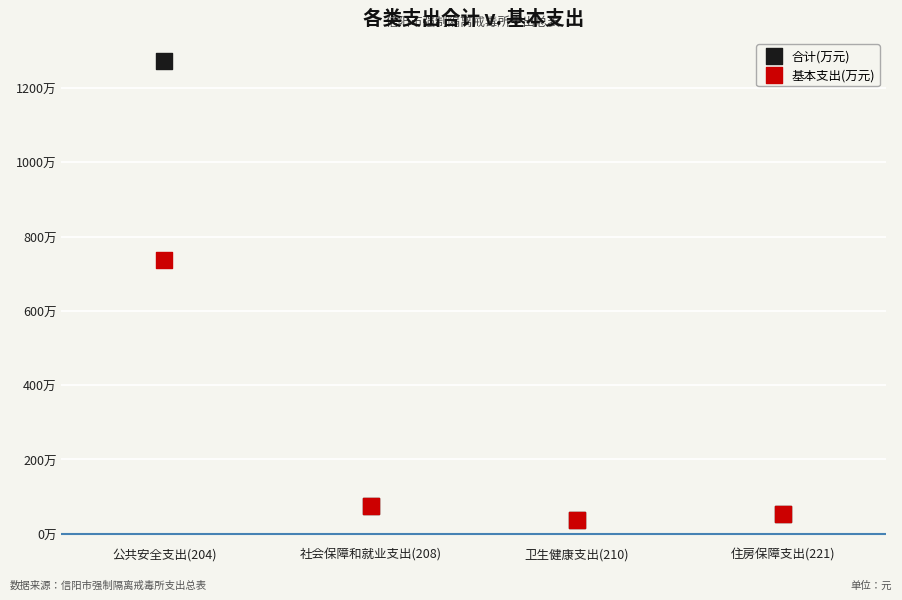

Which series contains the highest Y value?

合计(万元)